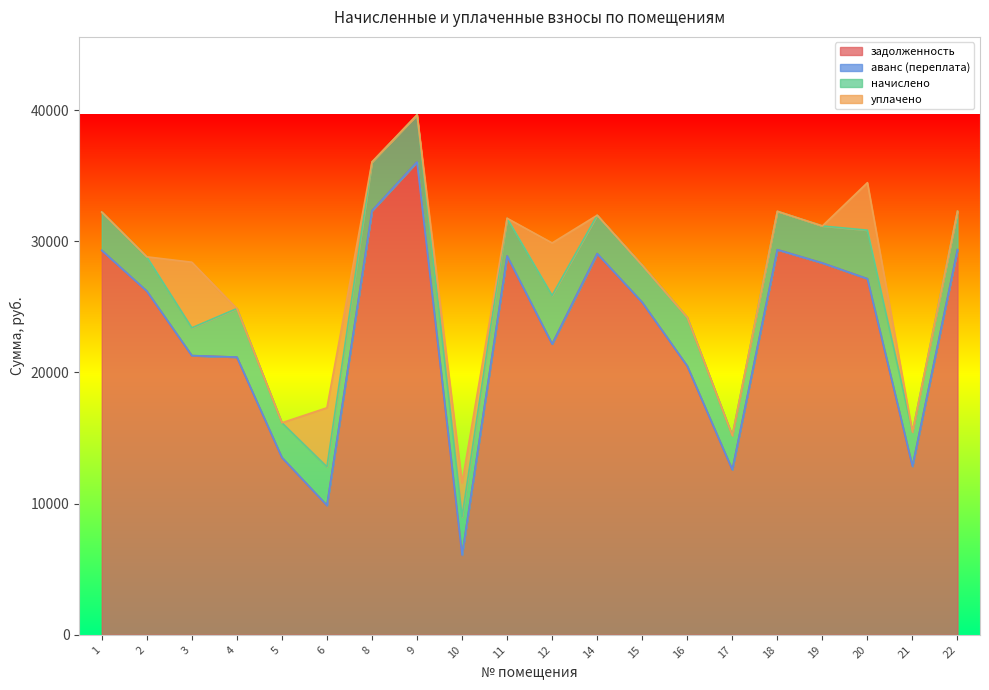

At 22, list the series in order from smallest to largest.

аванс (переплата), уплачено, начислено, задолженность